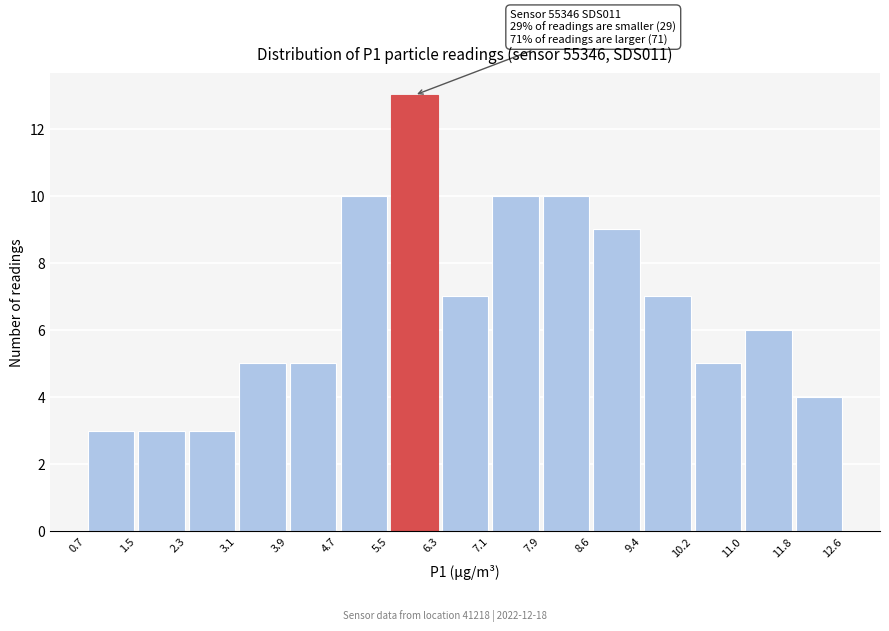

Which range on the x-axis has the tallest bar?

5.5 to 6.3